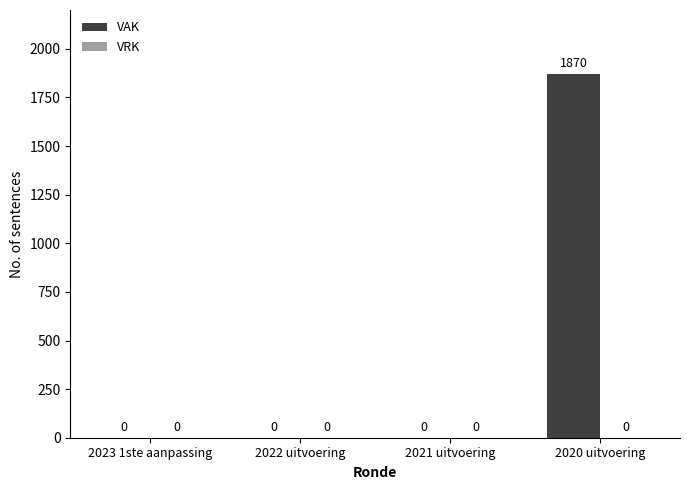

Between 2020 uitvoering and 2023 1ste aanpassing, which is larger?

2020 uitvoering